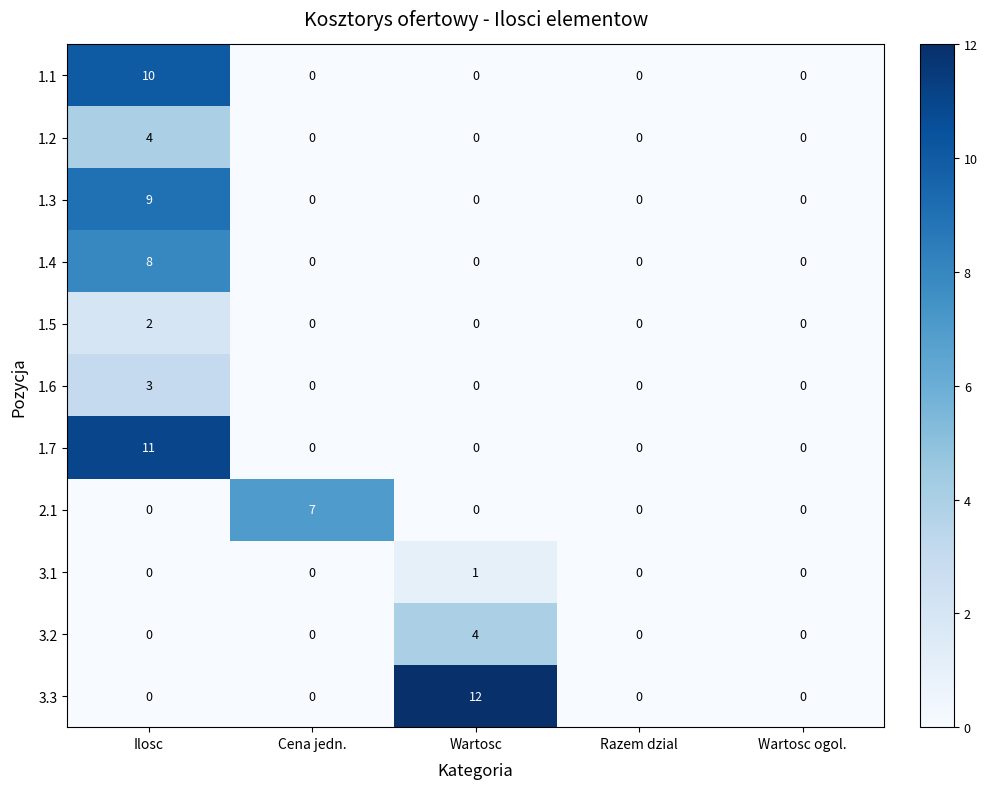

At which category is the sum across all series the highest?

Ilosc